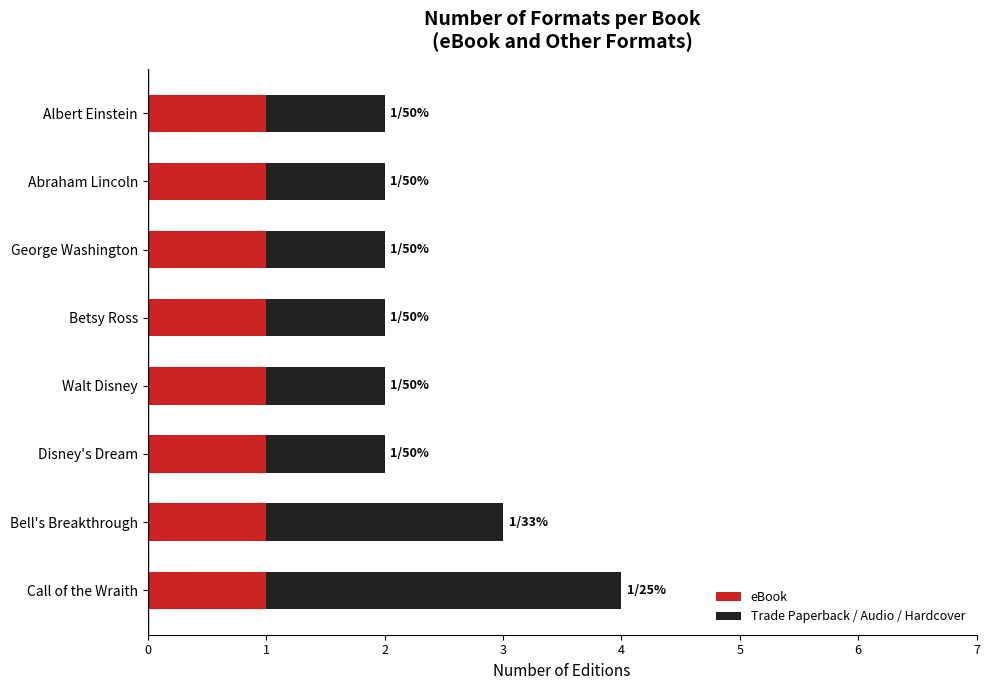

The eBook series shows 1 at Albert Einstein. True or false?

True